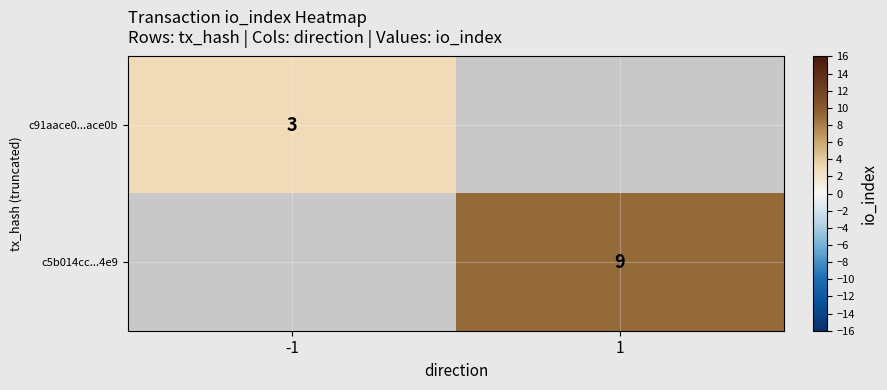

What is the minimum value shown in the chart?

3.0